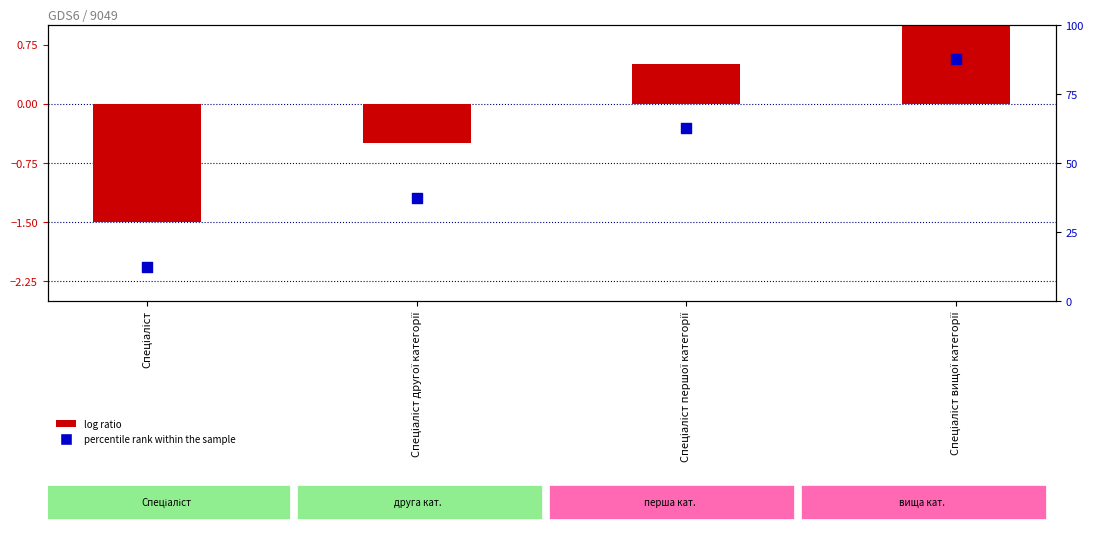

Which series contains the lowest Y value?

log ratio